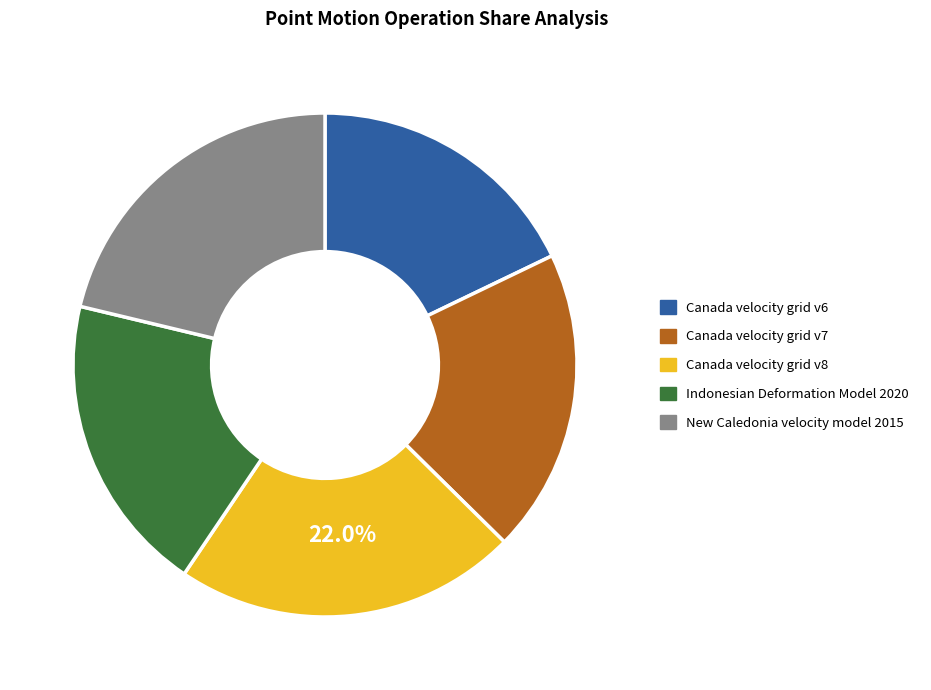

How many slices are in this pie chart?

5